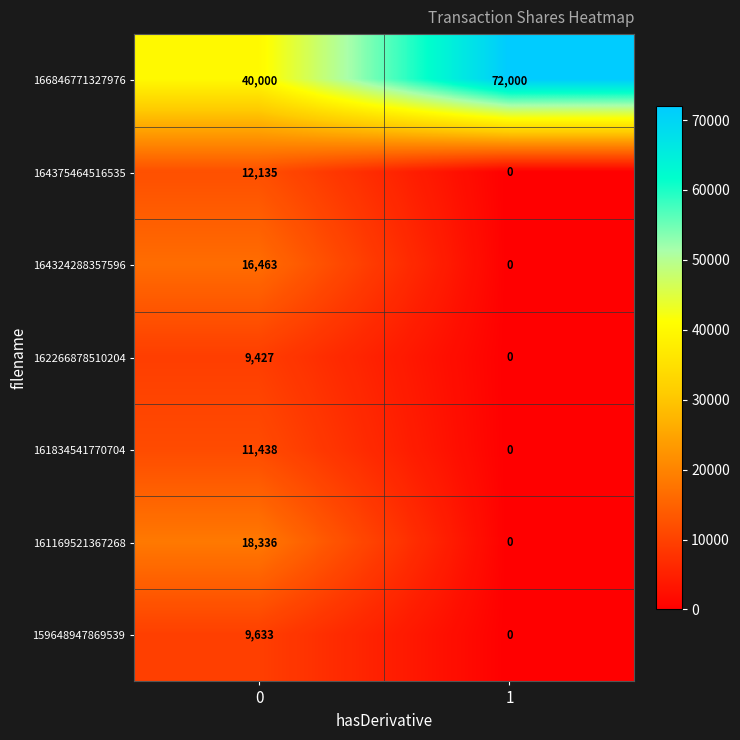

List the series in order of their peak value, lowest first.

162266878510204, 159648947869539, 161834541770704, 164375464516535, 164324288357596, 161169521367268, 166846771327976